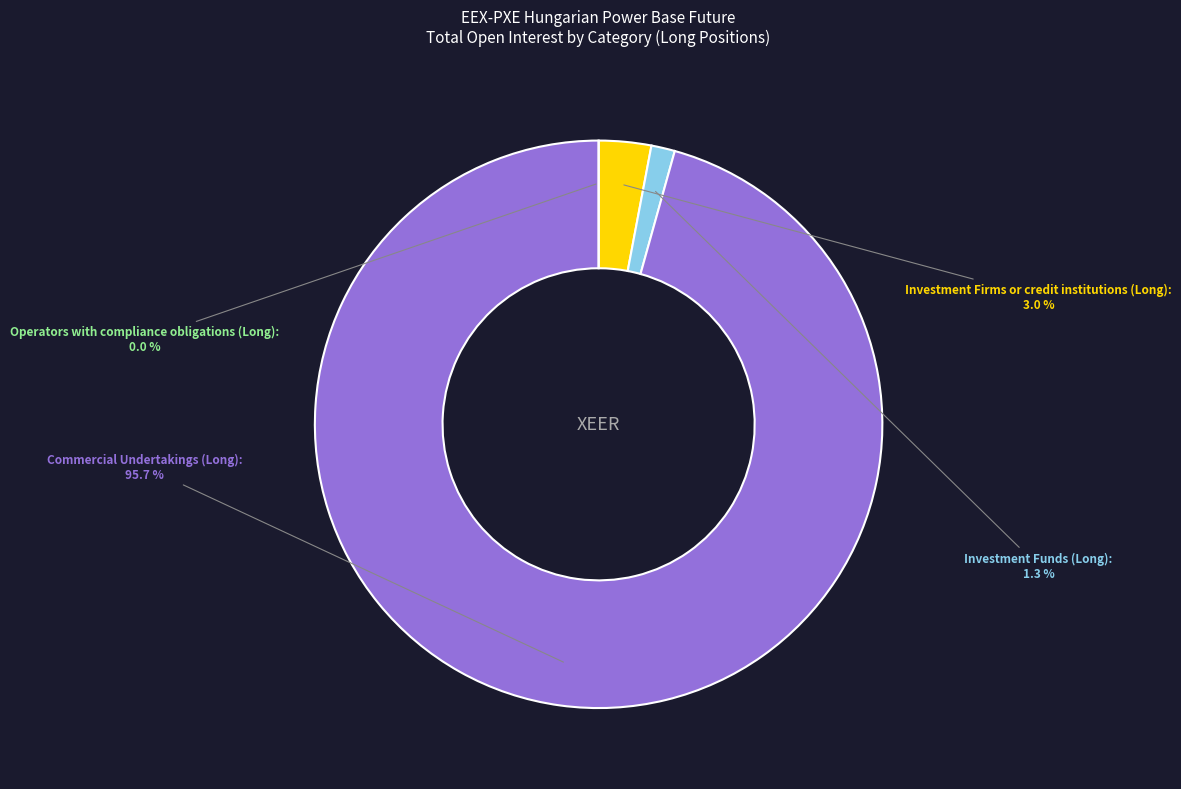

Count the number of slices in the pie.

4